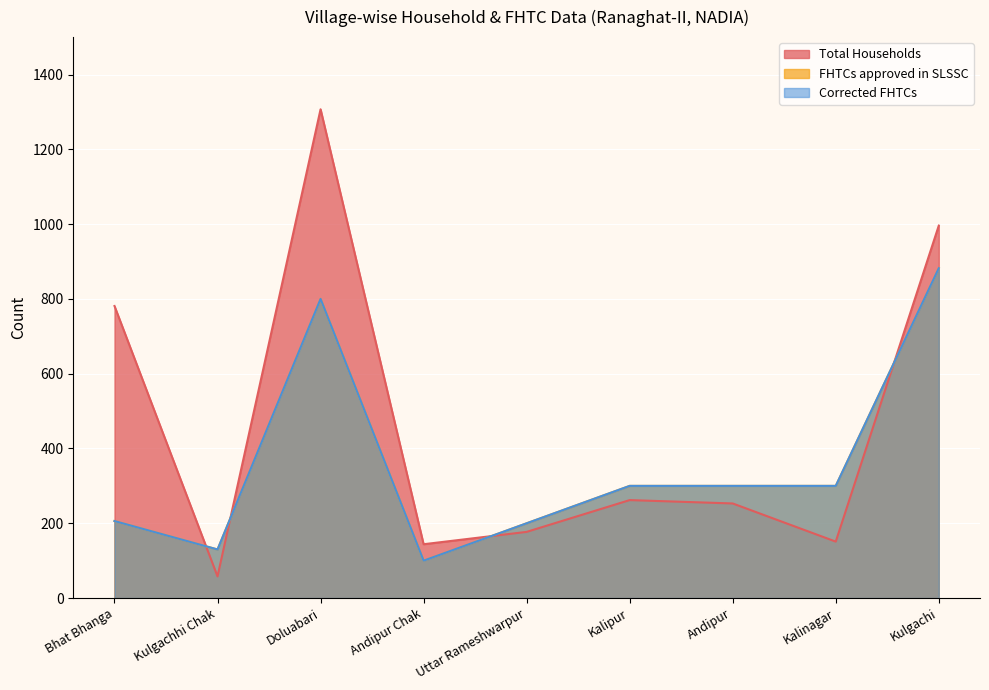

What are all the series names shown in the legend?

Total Households, FHTCs approved in SLSSC, Corrected FHTCs